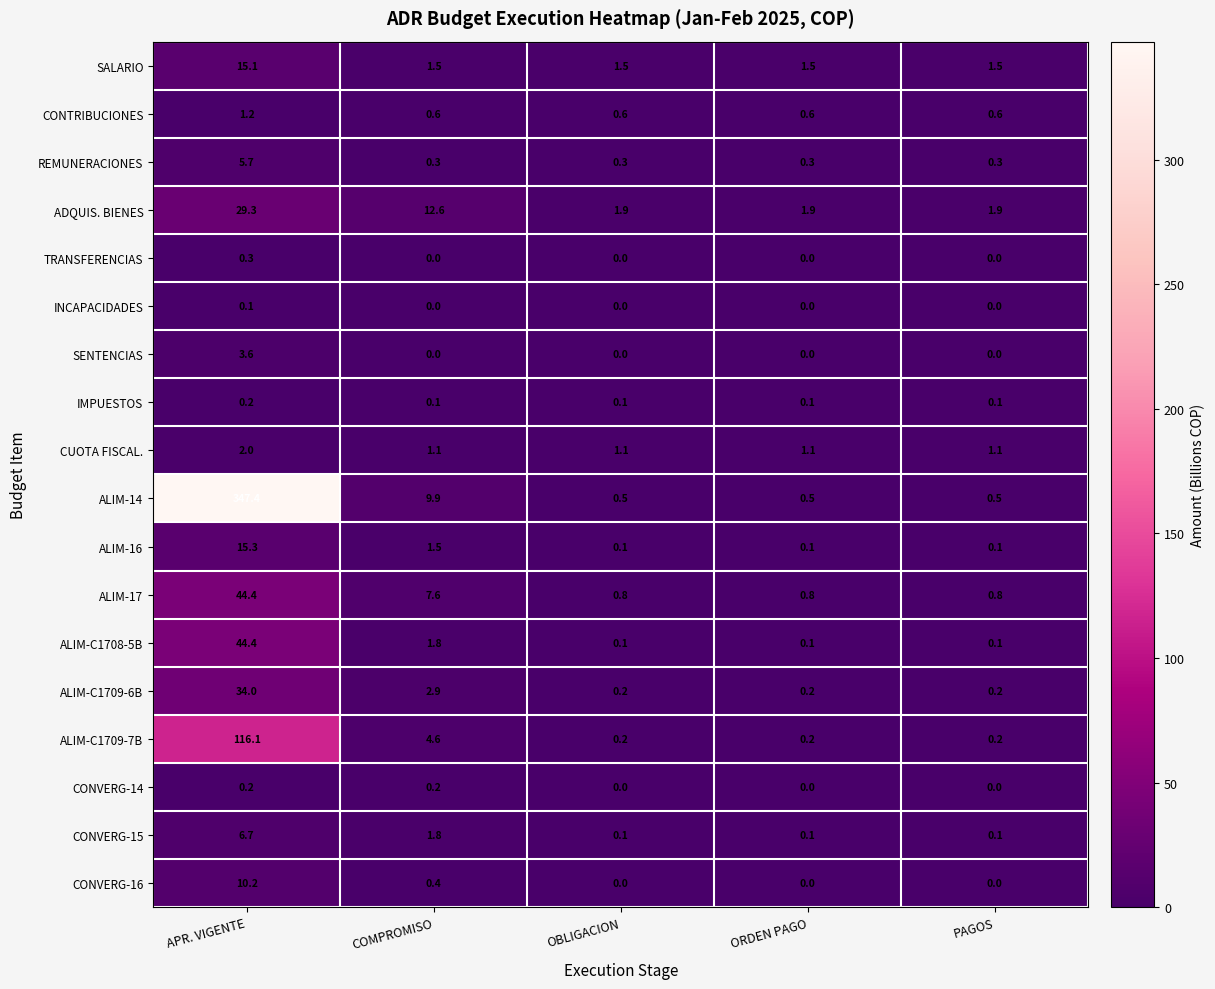

What is the maximum value shown in the chart?

347.4